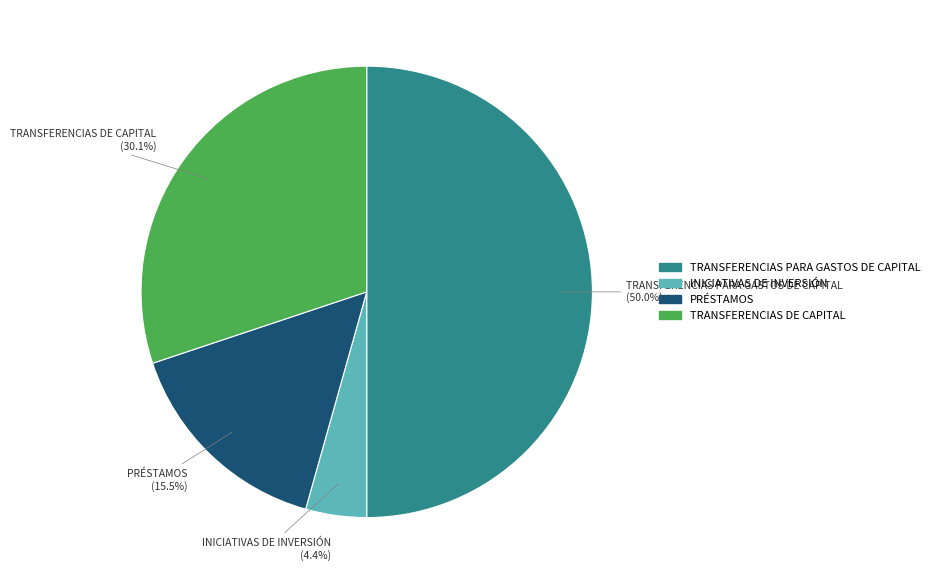

Combined, do INICIATIVAS DE INVERSIÓN and PRÉSTAMOS account for over 50%?

No